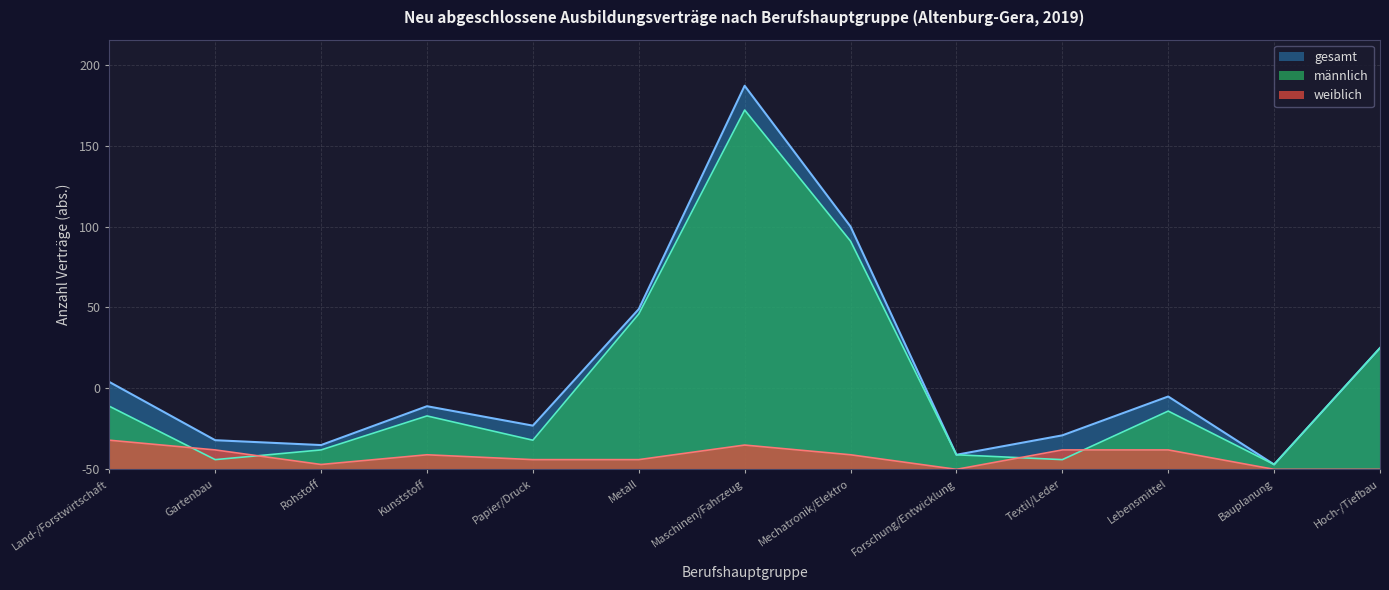

What is the value of the gesamt point at the 9th from the left?

9